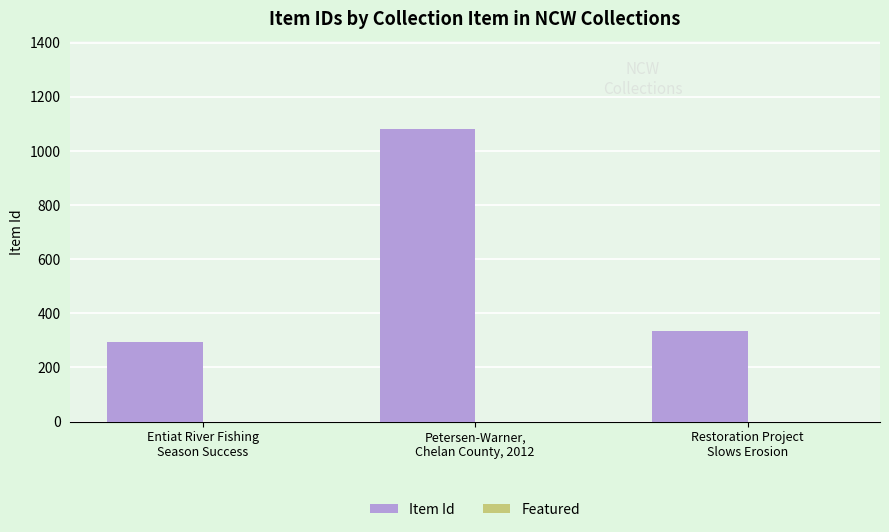

What is the sum of all values?

1707